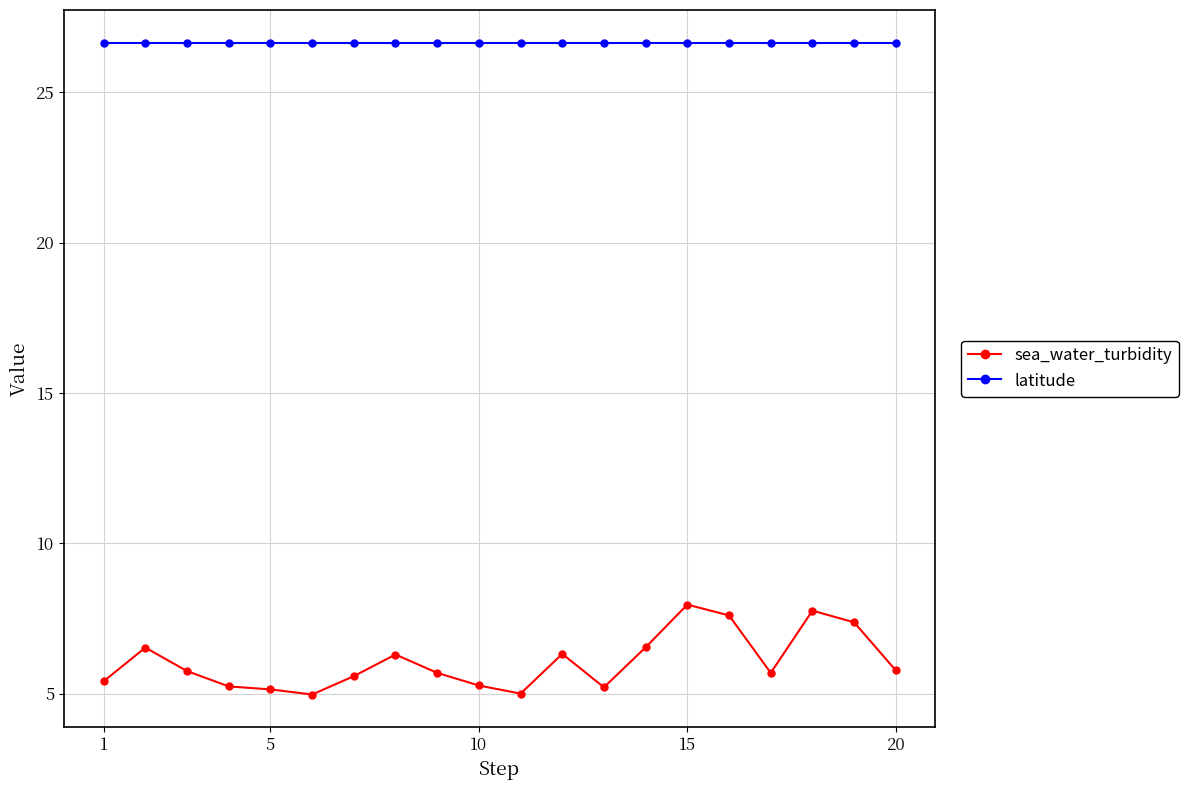

True or false: latitude and sea_water_turbidity cross at least once.

False